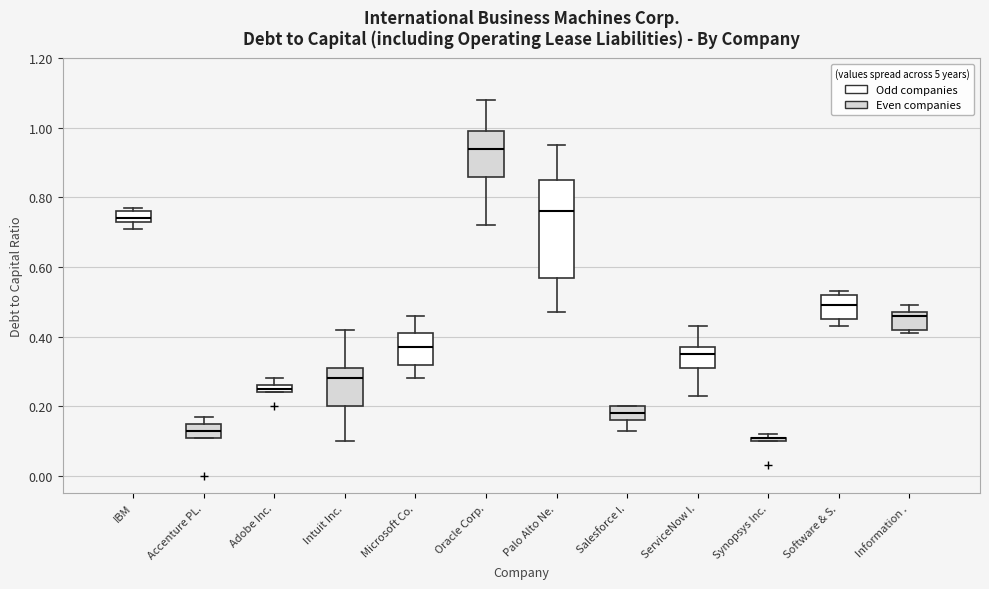

Comparing the boxes themselves (not the whiskers), which one is the tallest?

Palo Alto Ne.